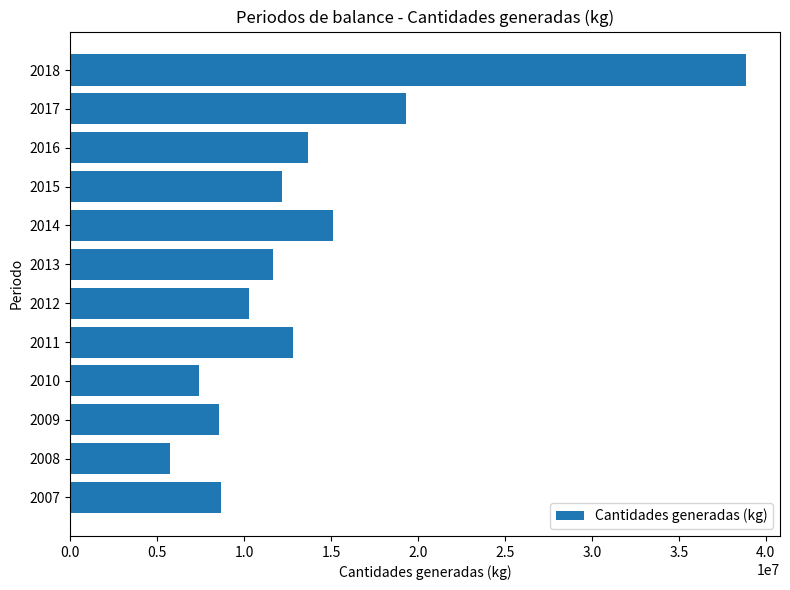

Where is the data nearest to the value 22303210?

2017